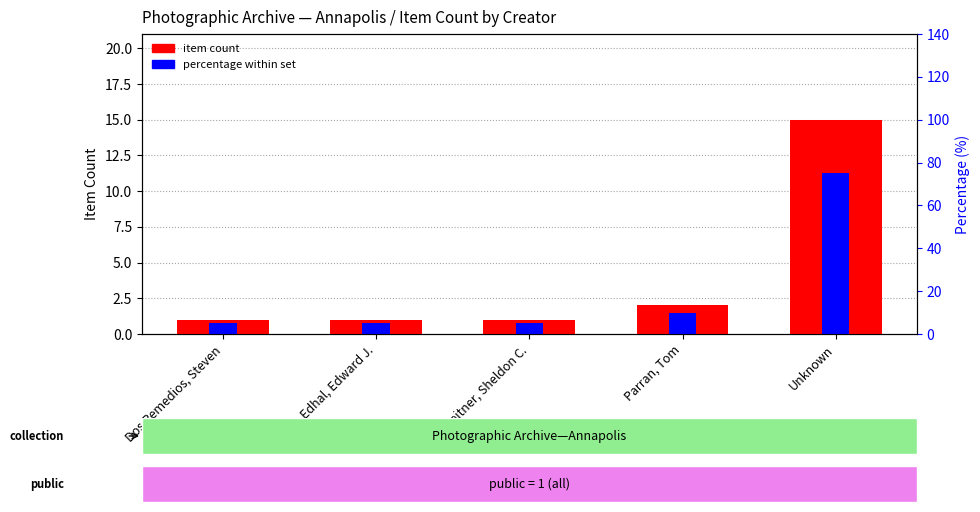

At which category is the sum across all series the highest?

Unknown